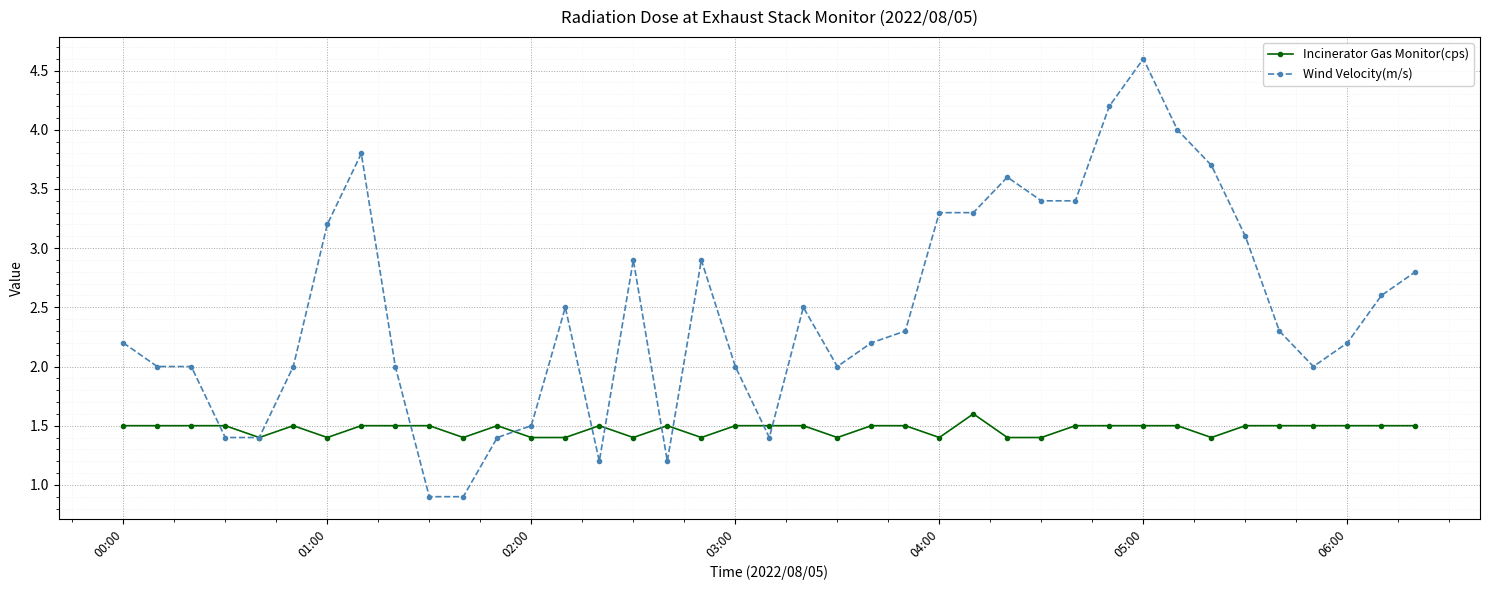

At how many categories does at least one series exceed 3?

12